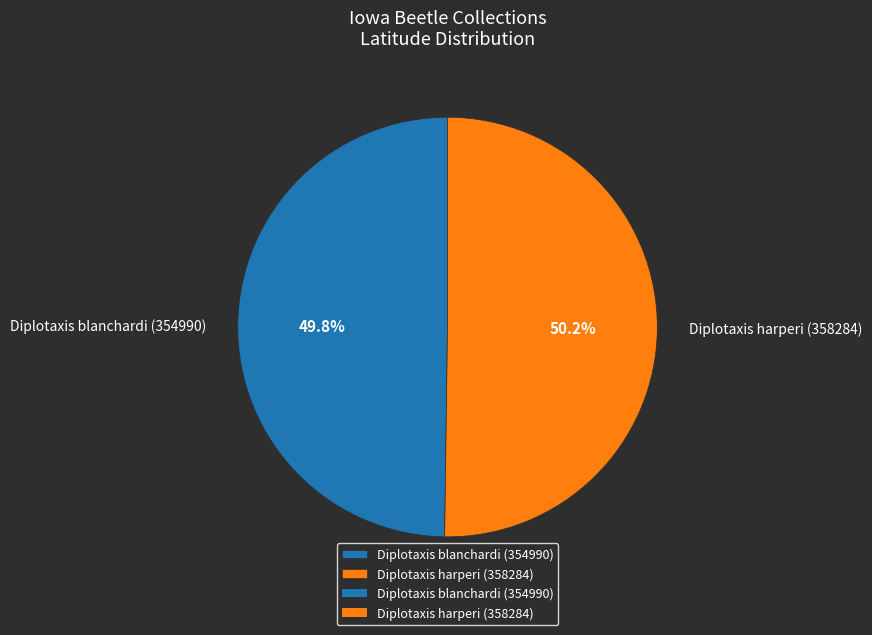

The Diplotaxis harperi (358284) slice represents 42% of the pie. True or false?

False